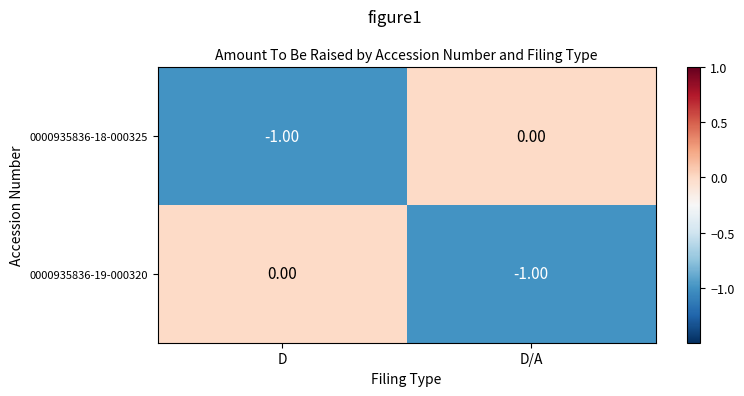

How many distinct data groups are displayed?

2